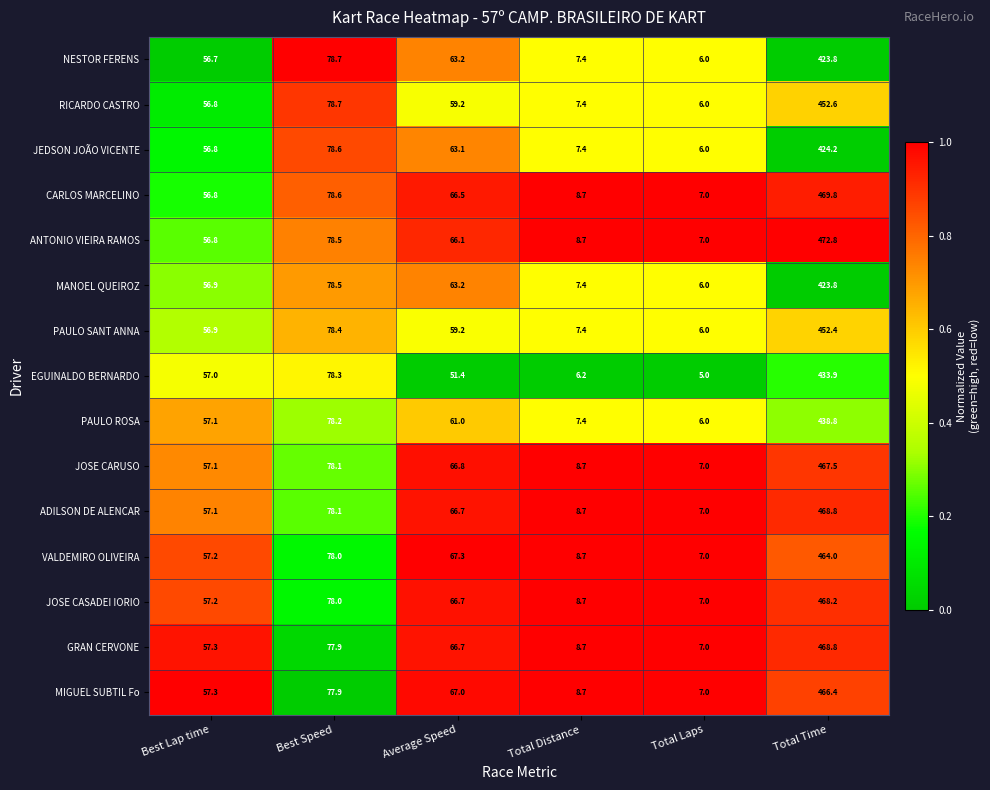

What is the difference between the second highest and minimum values in the ANTONIO VIEIRA RAMOS series?

71.5